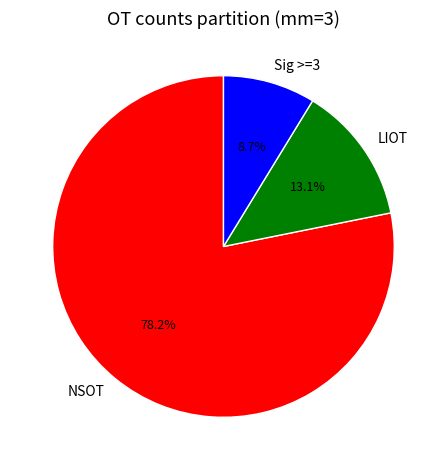

Is there a majority slice in this chart?

Yes